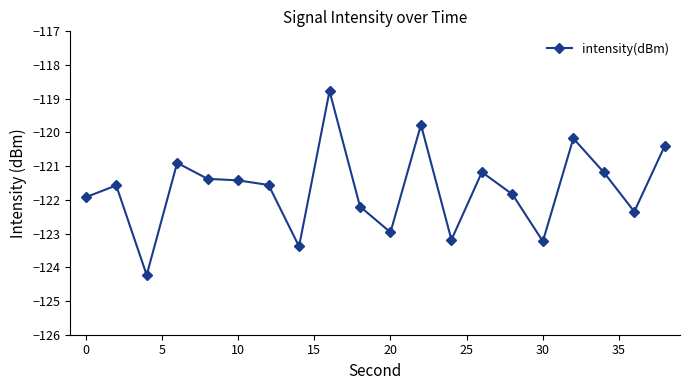

Reading left to right, extract all data points from this chart.

-121.9	-121.6	-124.2	-120.9	-121.4	-121.4	-121.6	-123.4	-118.8	-122.2	-123.0	-119.8	-123.2	-121.2	-121.8	-123.2	-120.2	-121.2	-122.3	-120.4